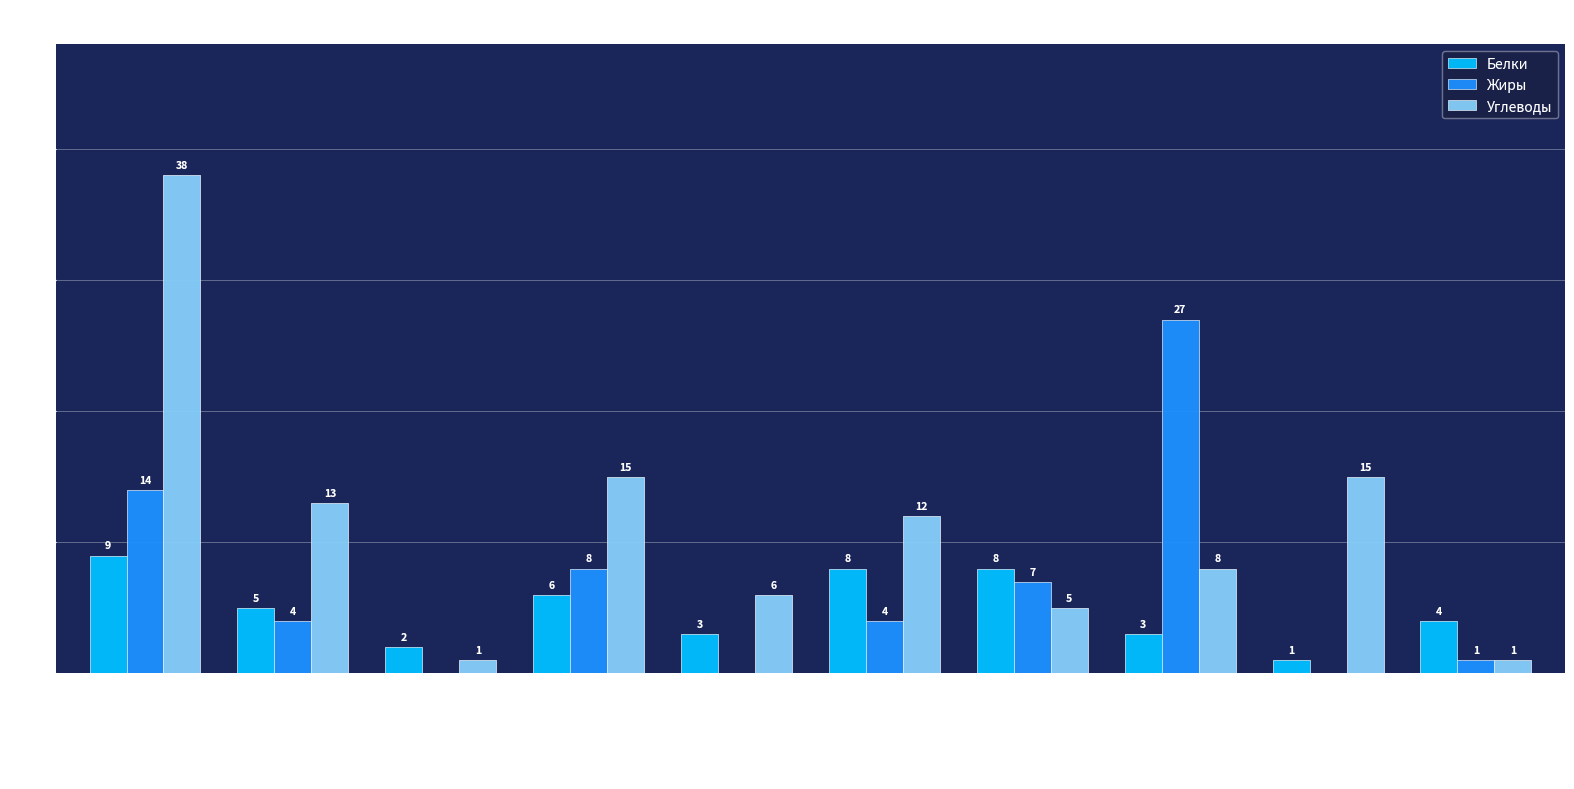

Which series changed the most between какао с молоком and зеленый горошек?

Углеводы